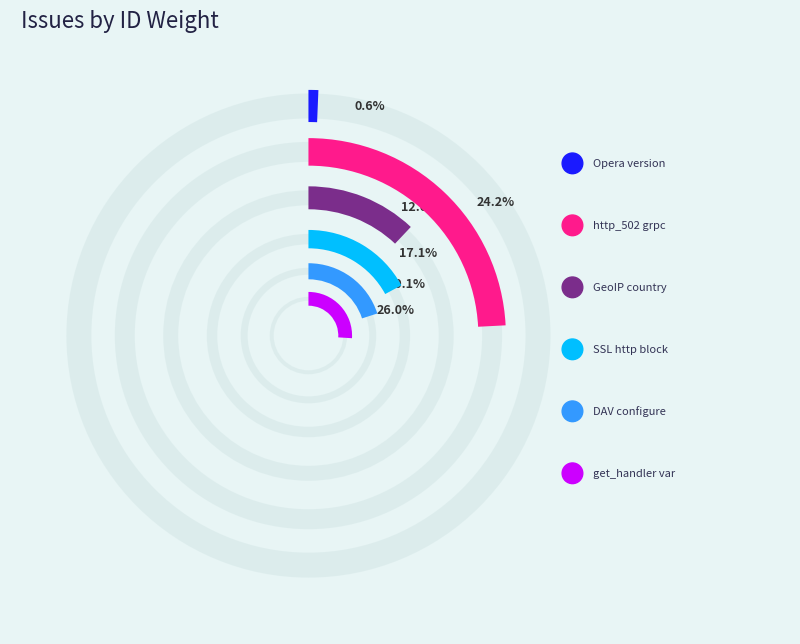

The trivial defect slice represents 8% of the pie. True or false?

False